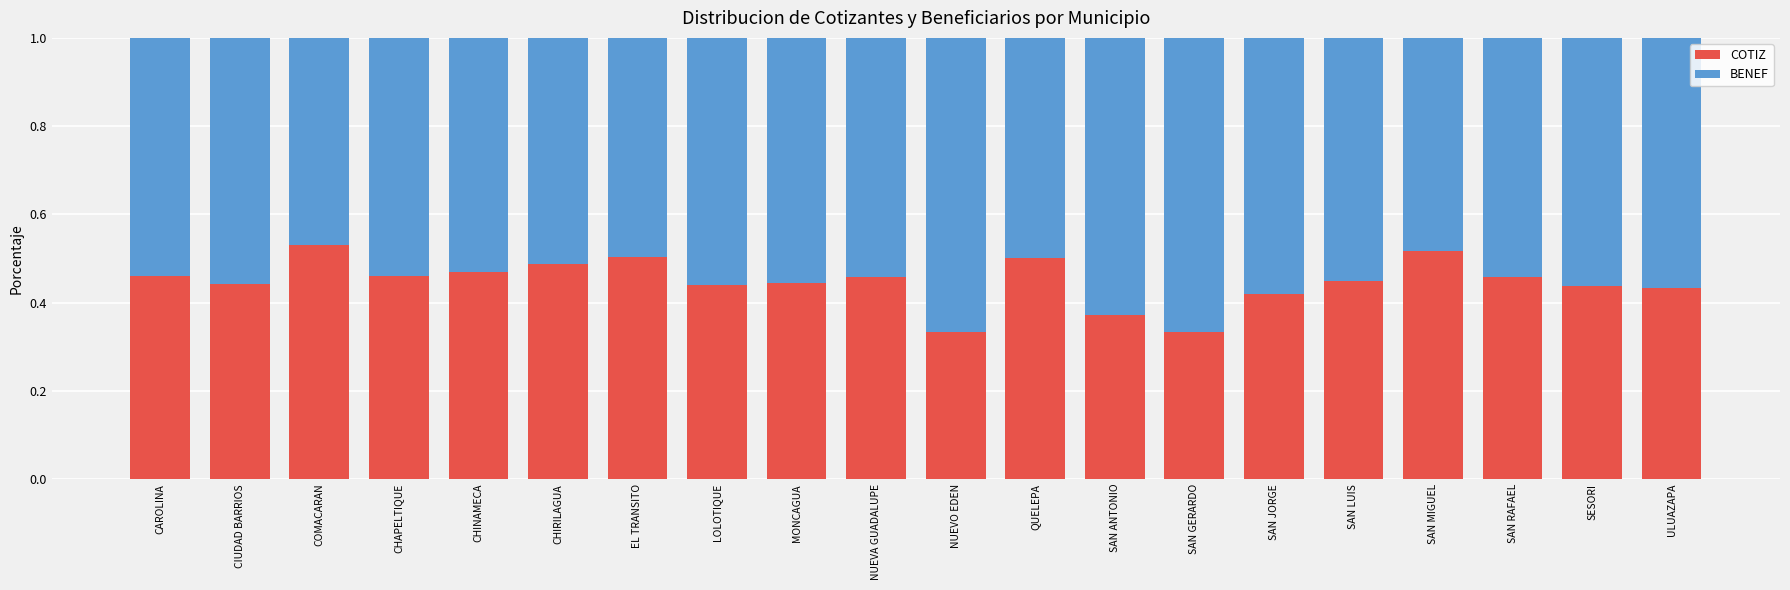

What is the total value across all series at CHAPELTIQUE?

1.0